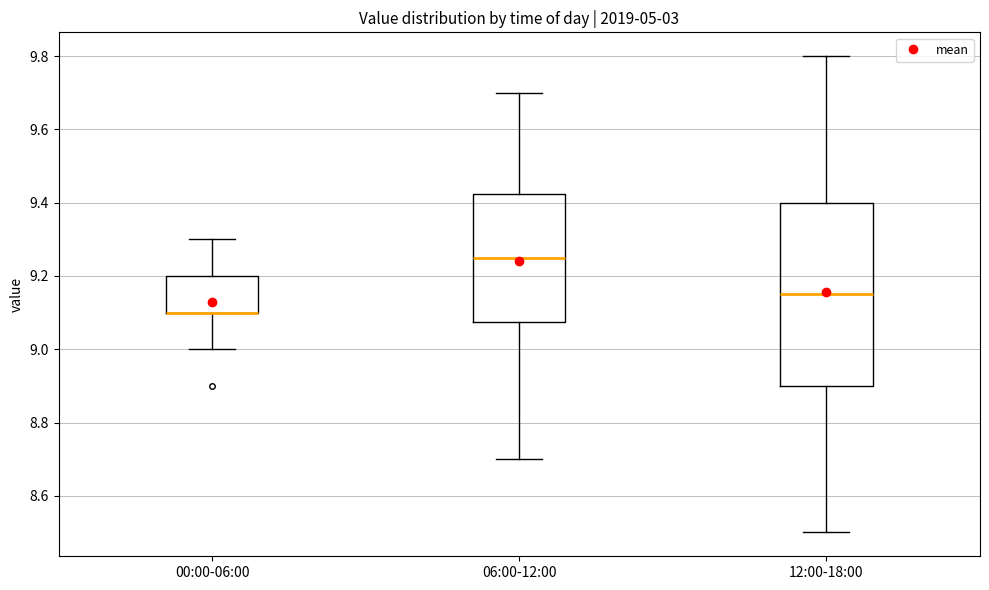

Comparing the boxes themselves (not the whiskers), which one is the tallest?

12:00-18:00